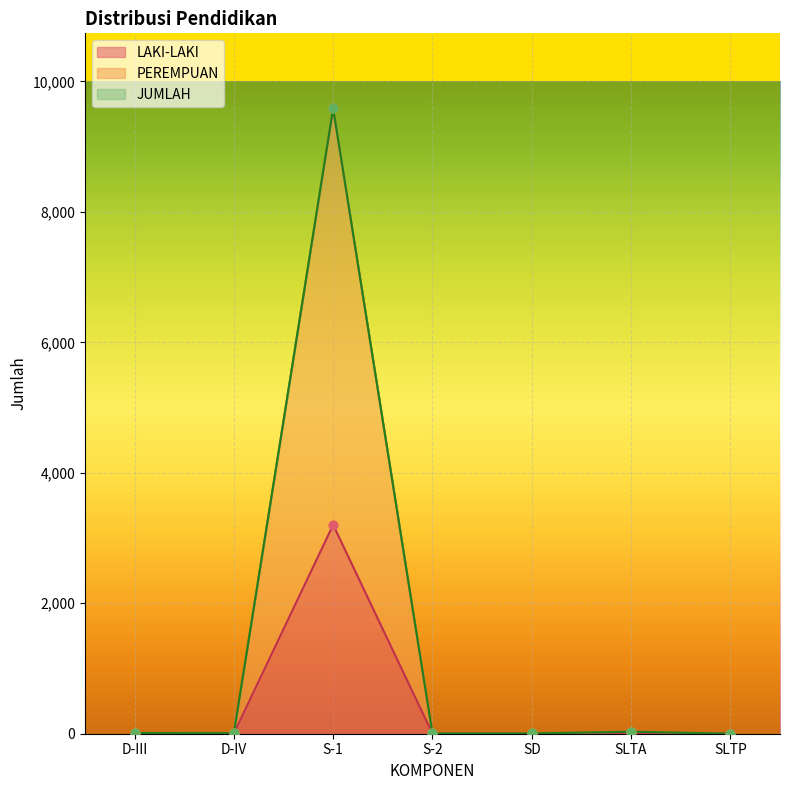

What are all the series names shown in the legend?

LAKI-LAKI, PEREMPUAN, JUMLAH